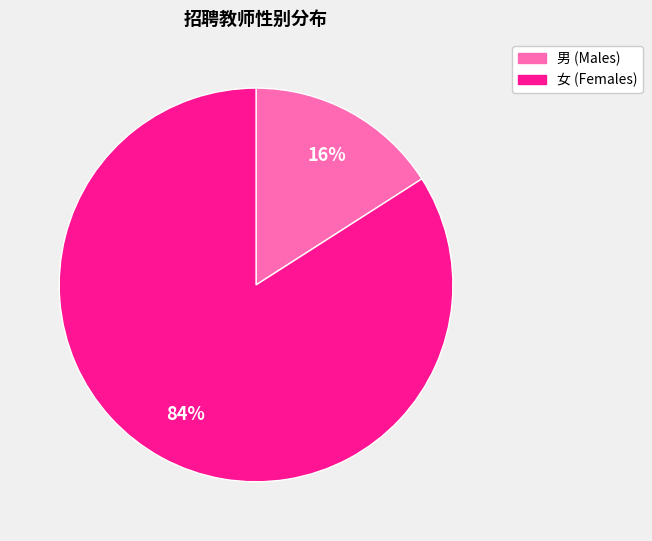

Does any single category account for the majority?

Yes